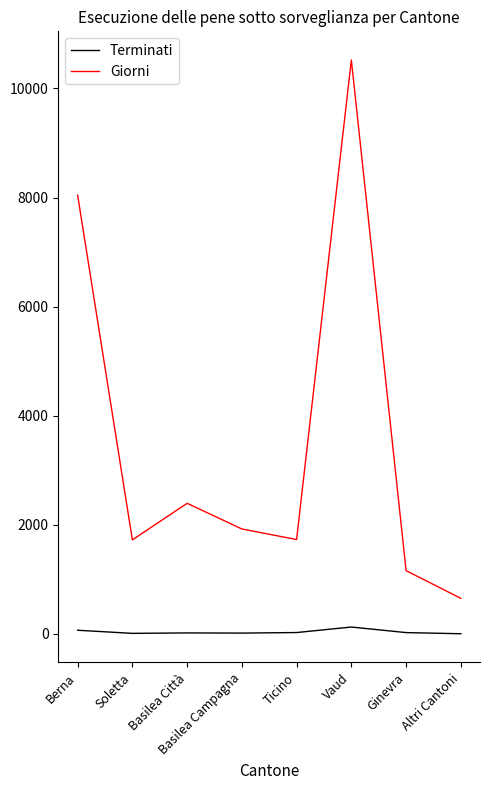

True or false: Terminati and Giorni intersect in this chart.

False